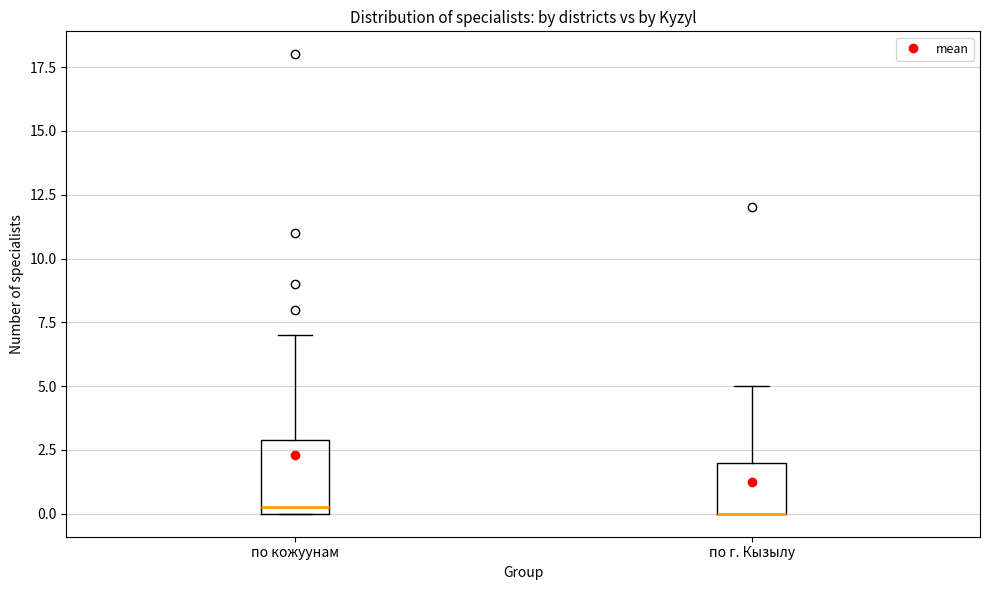

Comparing the boxes themselves (not the whiskers), which one is the tallest?

по кожуунам